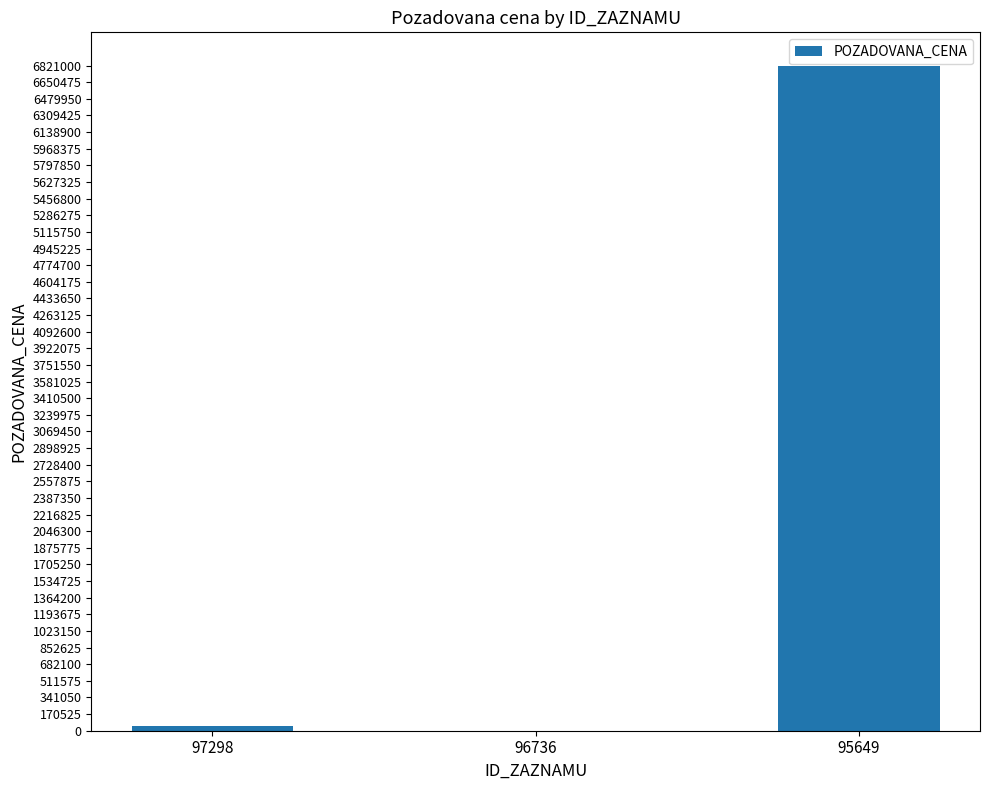

What is the maximum value shown in the chart?

6821000